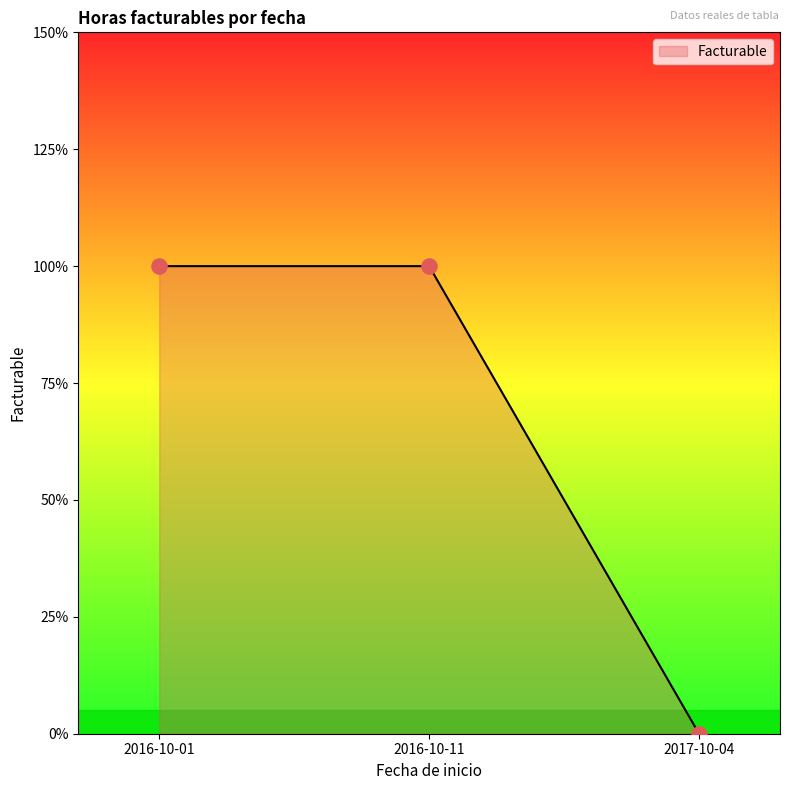

Which has a higher value, 2016-10-11 or 2016-10-01?

2016-10-11